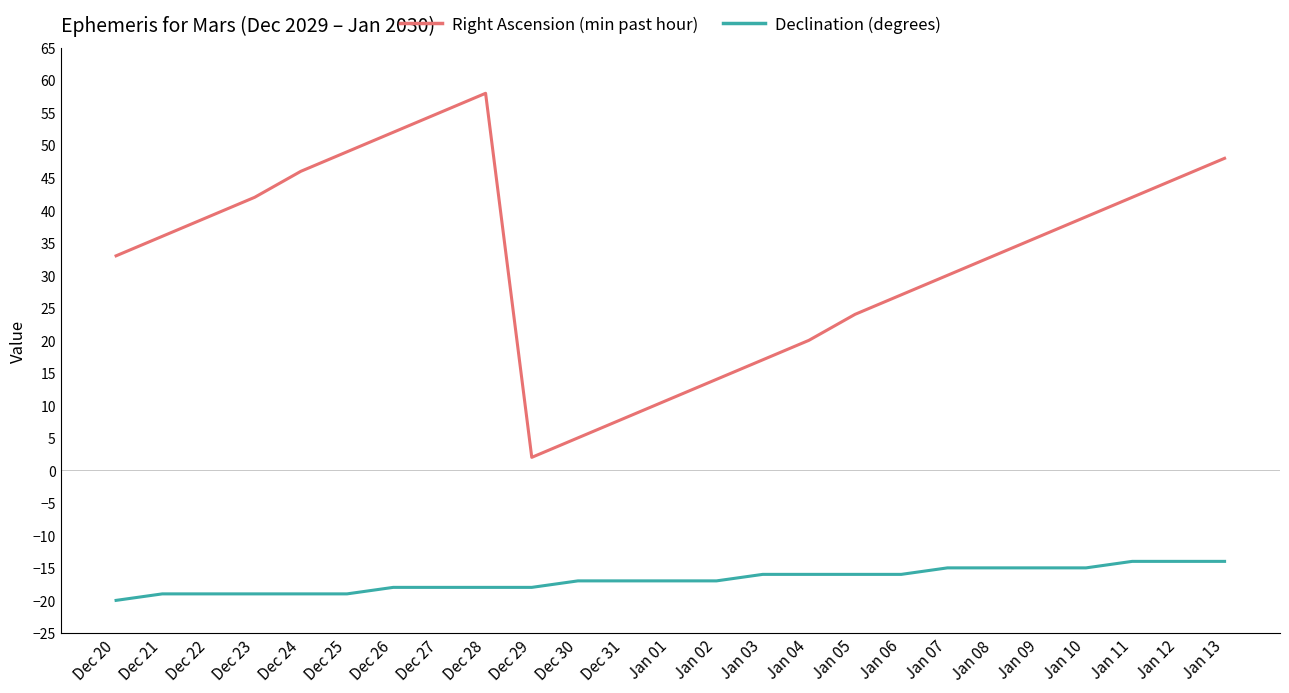

Which series has the largest total across all categories?

Right Ascension (min past hour)